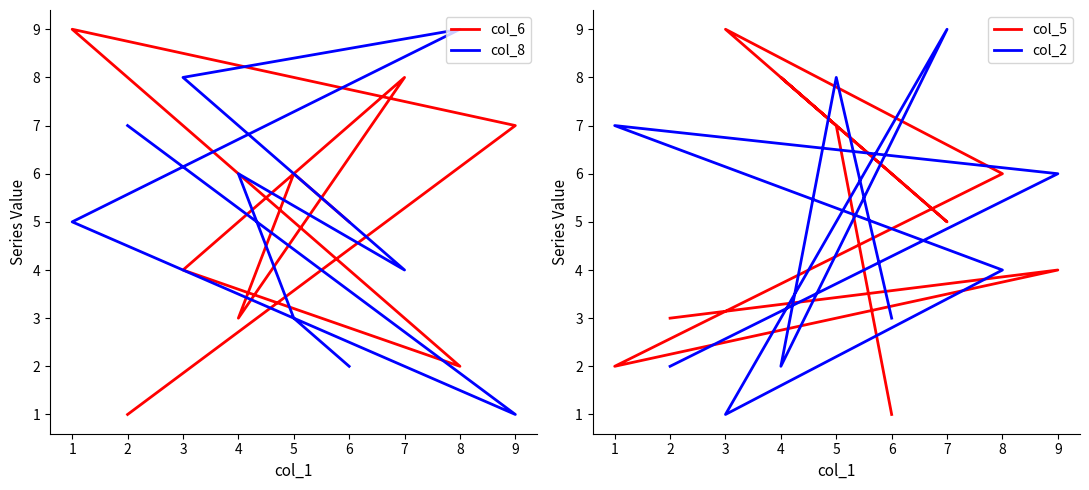

Which series ends up on top after the final intersection of col_5 and col_6?

col_6